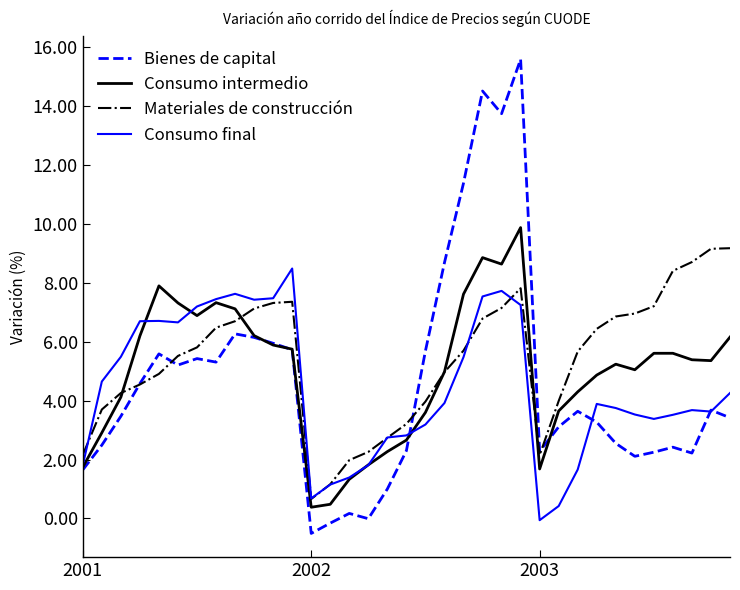

How many categories are shown in the chart?

35